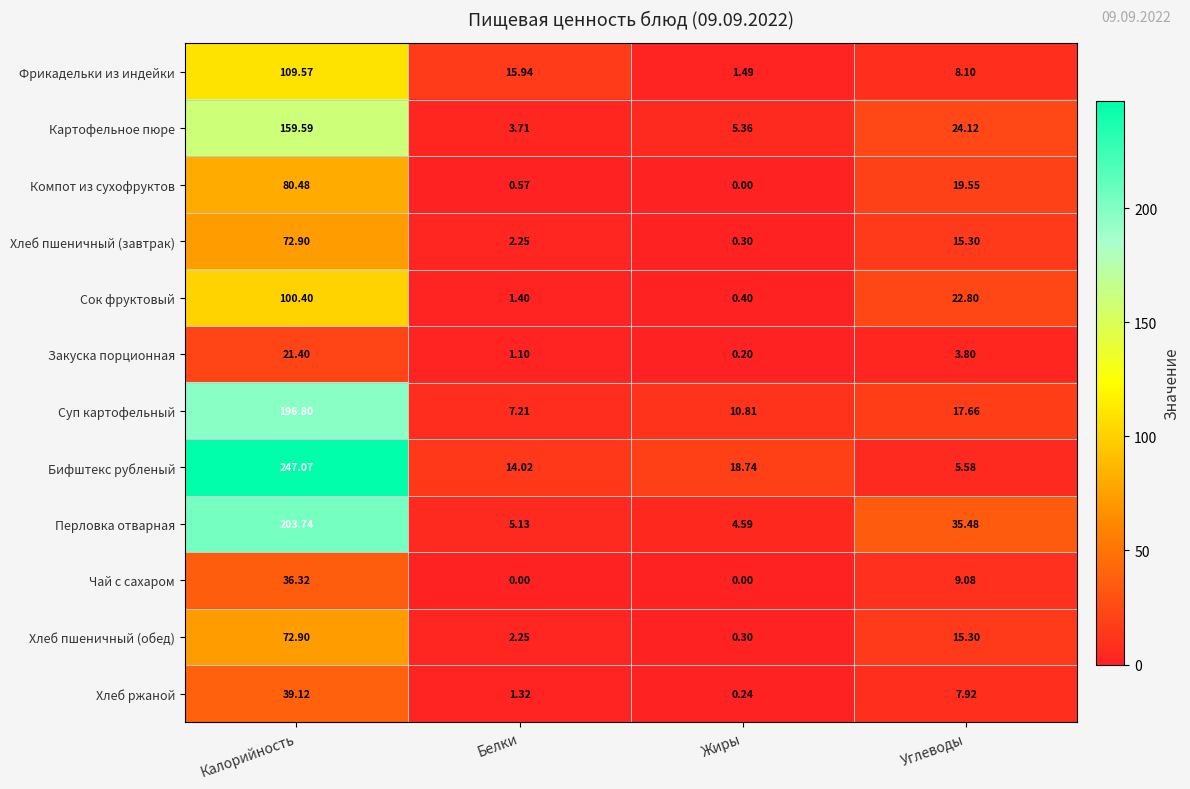

Rank the categories by Хлеб ржаной value from highest to lowest.

Калорийность, Углеводы, Белки, Жиры